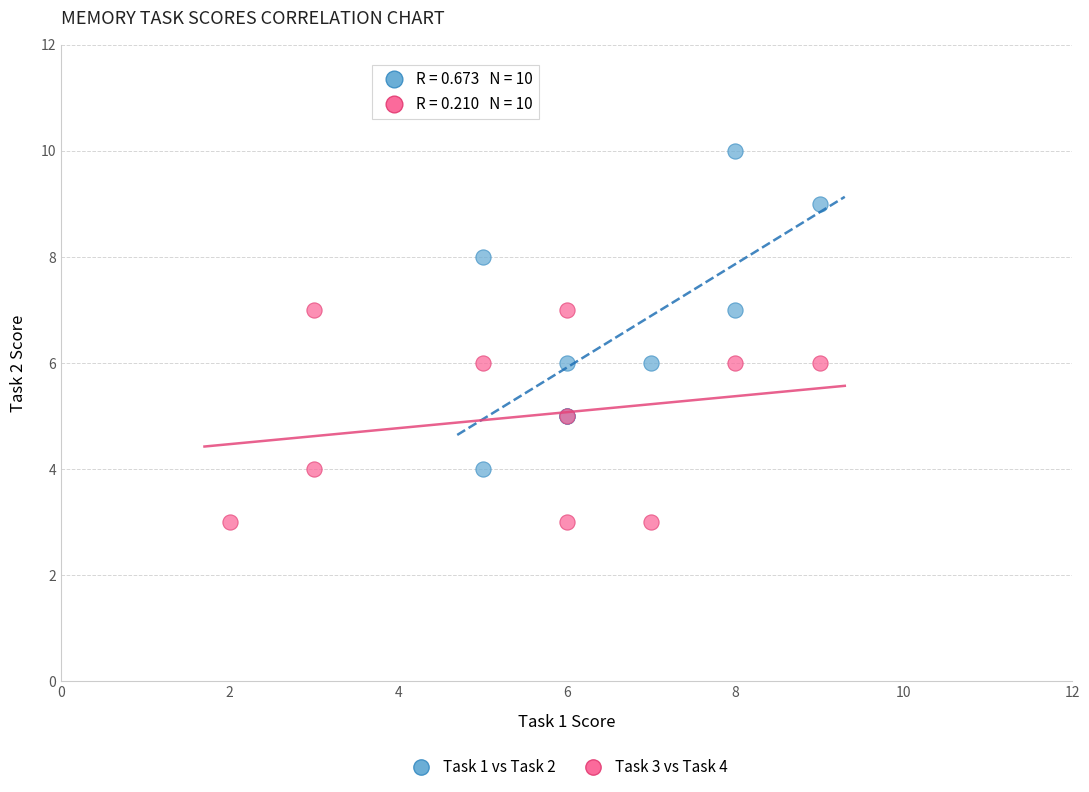

Which series contains the highest Y value?

Task 1 vs Task 2